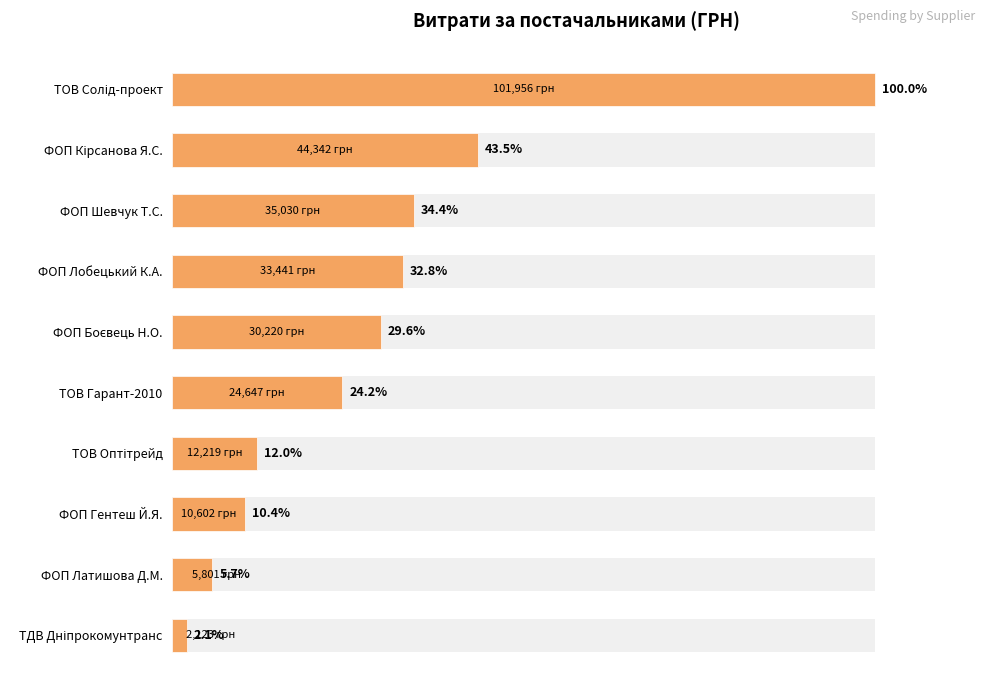

How many data points does each series have?

10